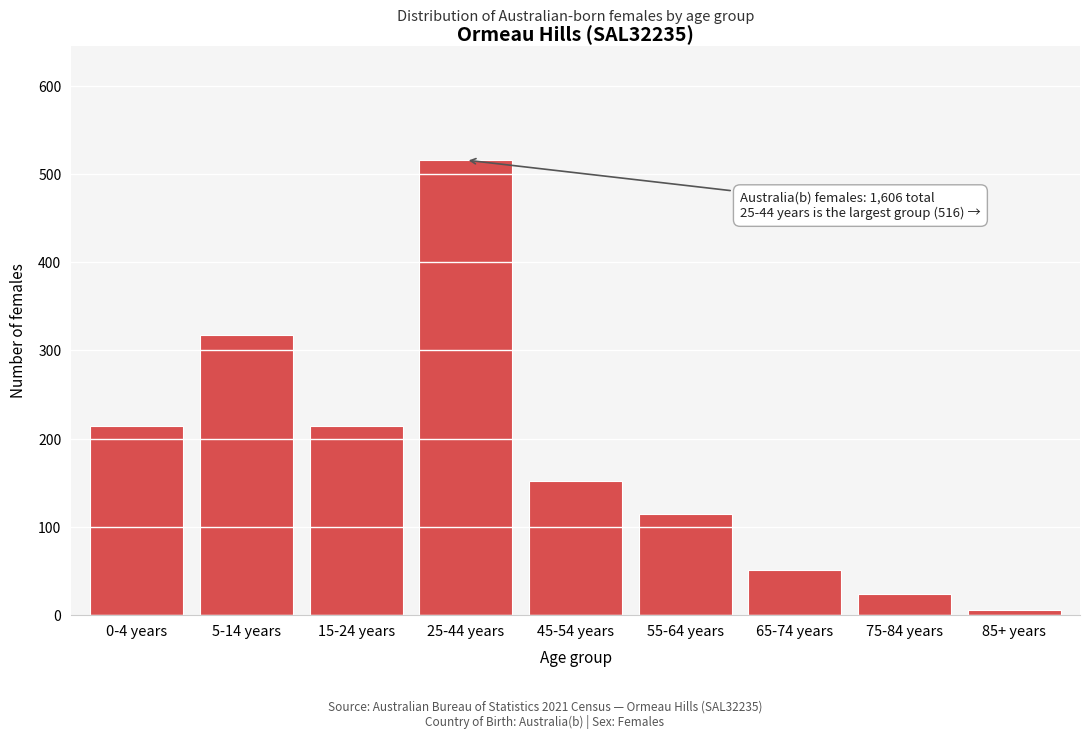

Reading left to right, list all the values displayed in this chart.

214	318	214	516	152	115	51	24	6